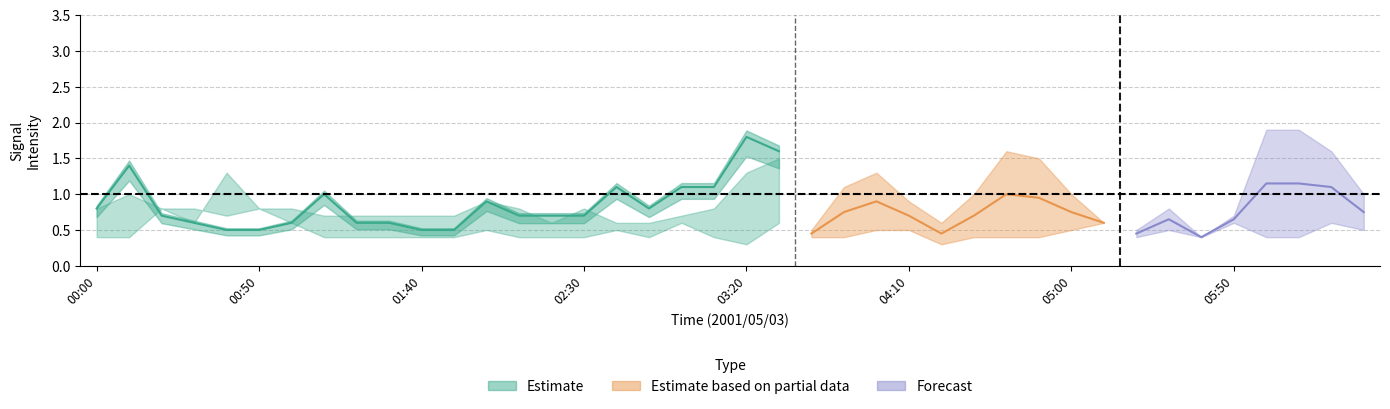

How many lines are shown in the chart?

6